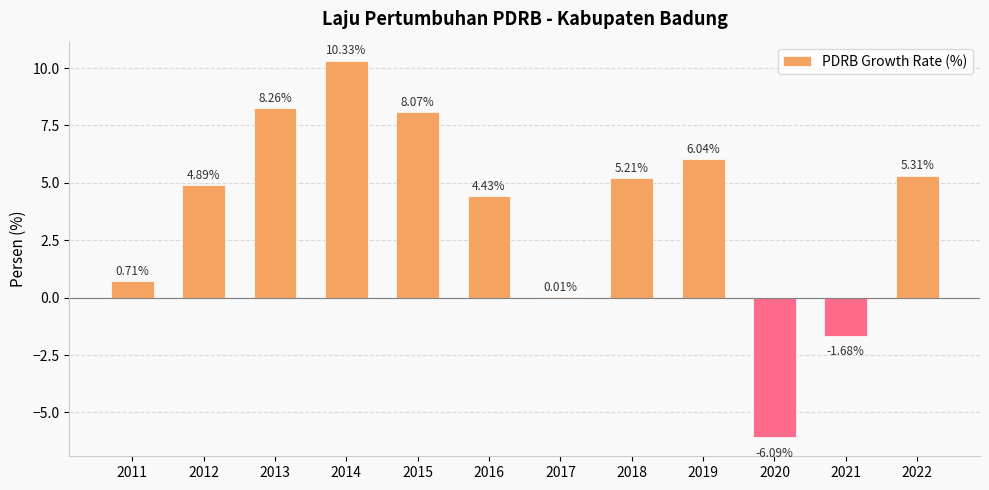

Count the number of data series in this chart.

1